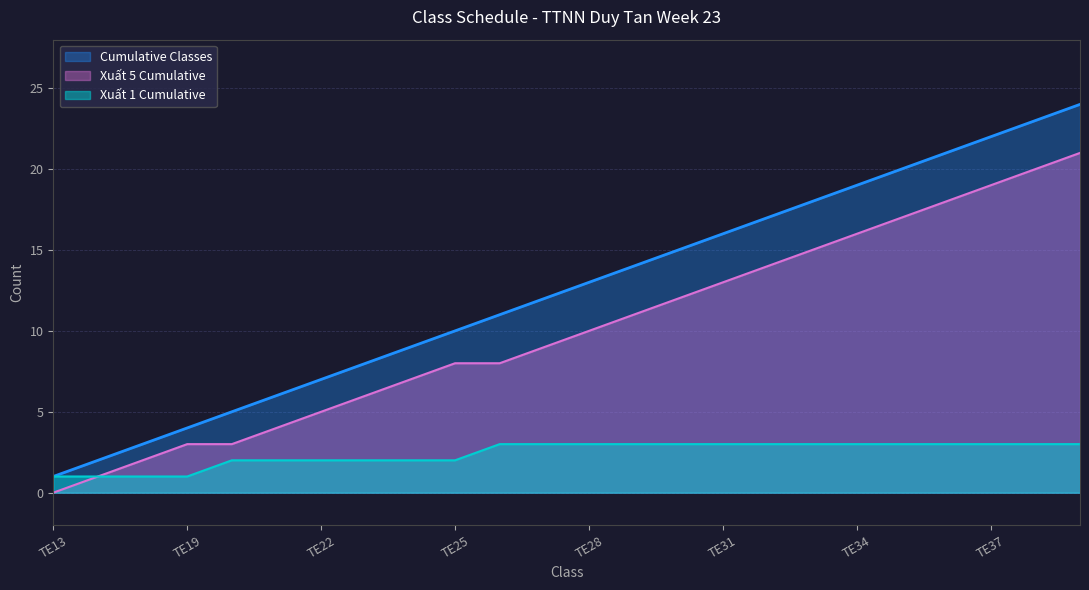

Which has a higher value, TE19 or TE20?

TE20